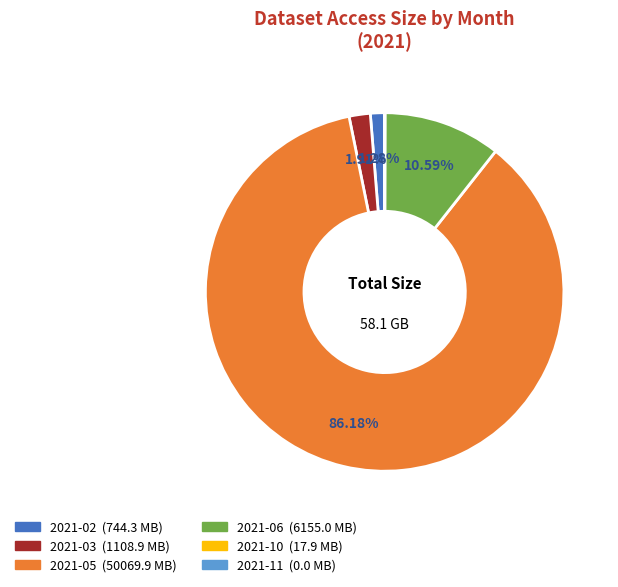

What percentage is the 2021-05 slice, to the nearest percent?

86%